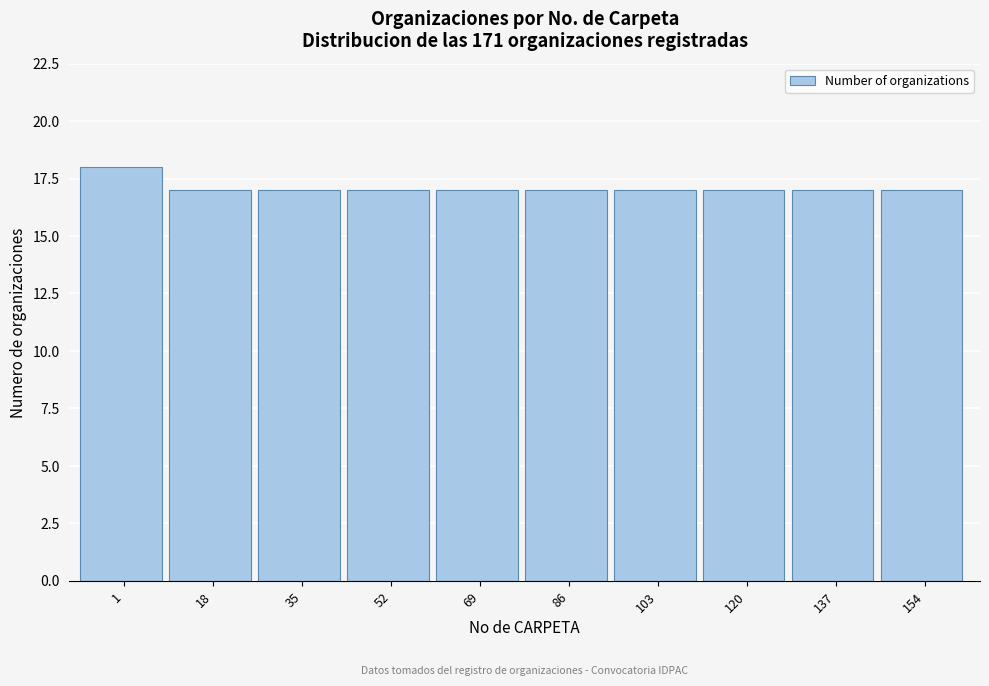

Reading left to right, transcribe all the data shown in this chart.

1=18	18=17	35=17	52=17	69=17	86=17	103=17	120=17	137=17	154=17